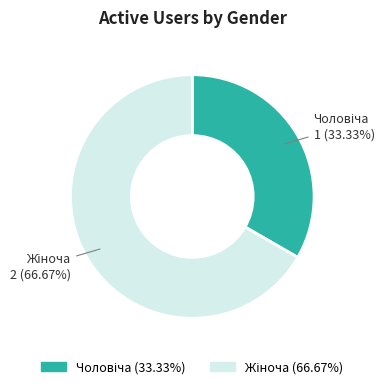

Is there a majority slice in this chart?

Yes